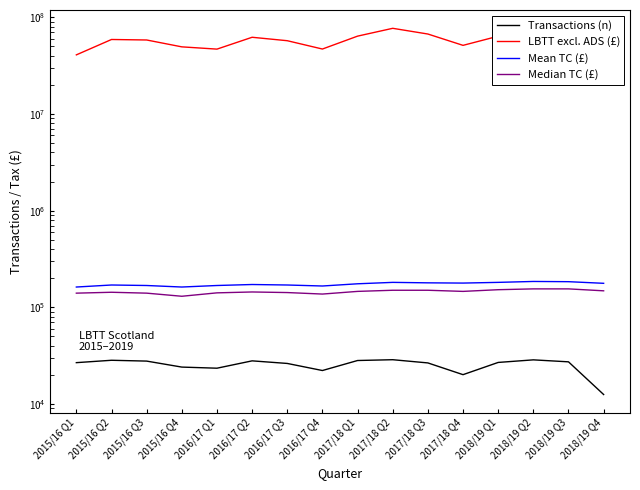

What is the spread (max minus min) of values at 2017/18 Q3?

67173440